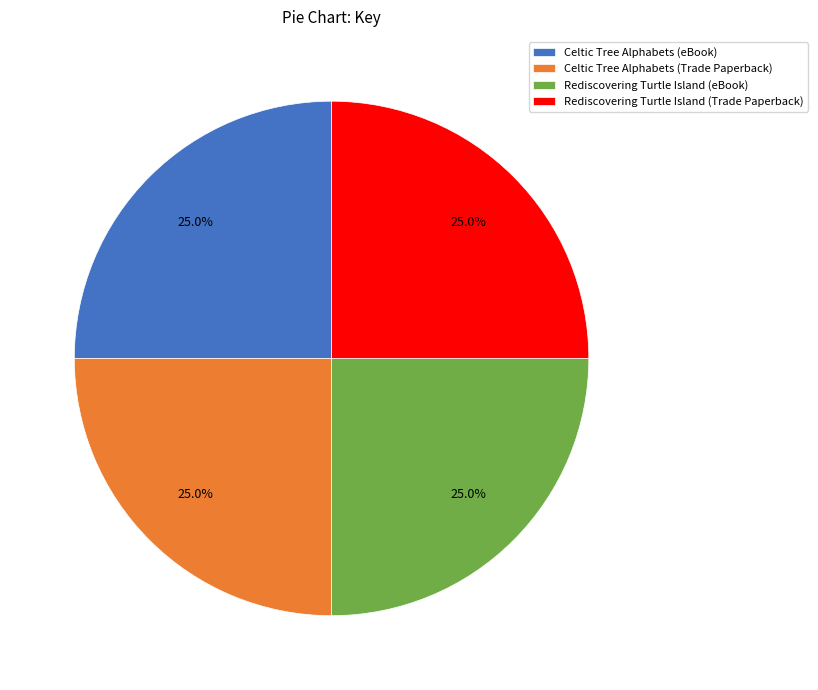

What portion of the pie excludes Rediscovering Turtle Island (Trade Paperback)?

75.0%